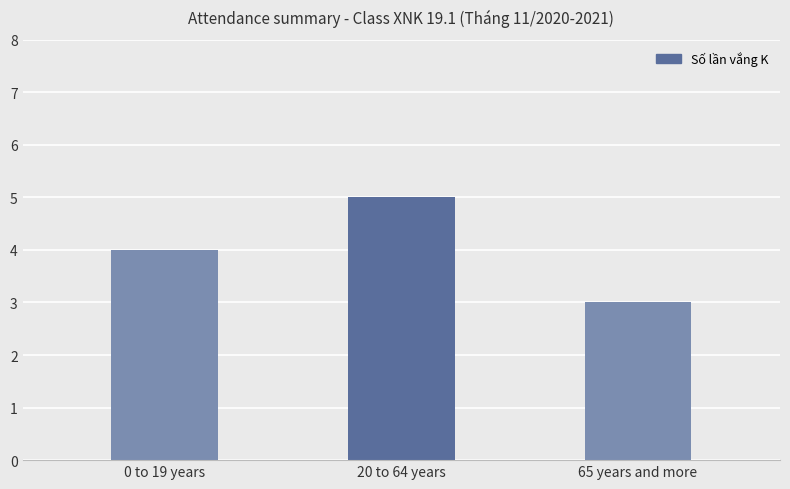

Reading left to right, extract all data points from this chart.

0 to 19 years=4	20 to 64 years=5	65 years and more=3